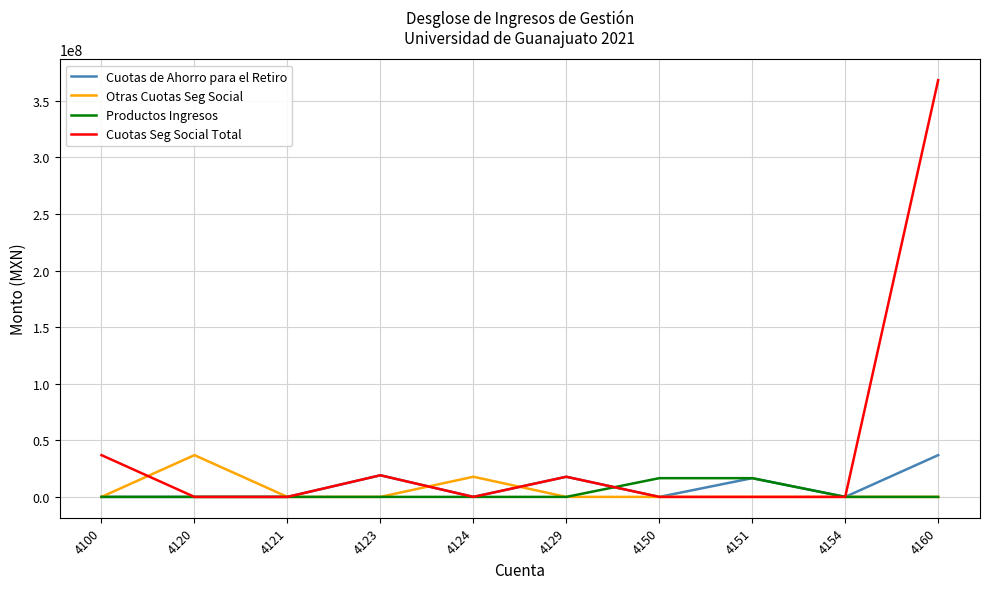

Which series has the largest total across all categories?

Cuotas Seg Social Total